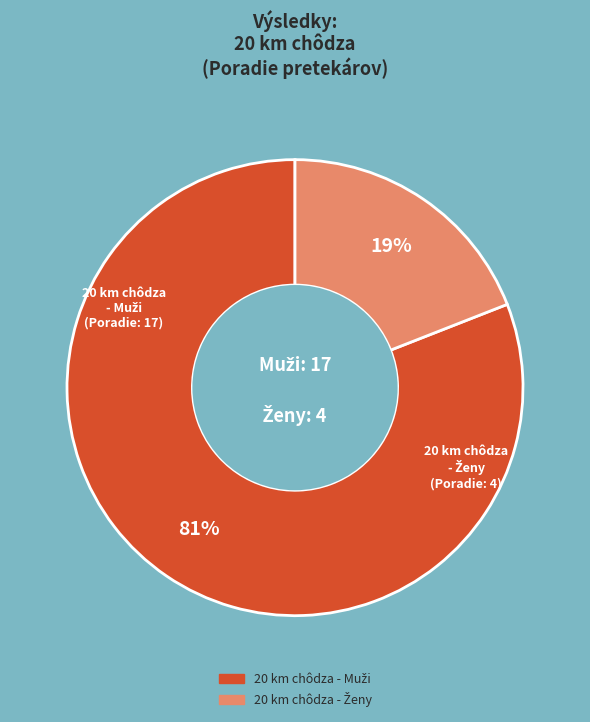

Does any single category account for the majority?

Yes